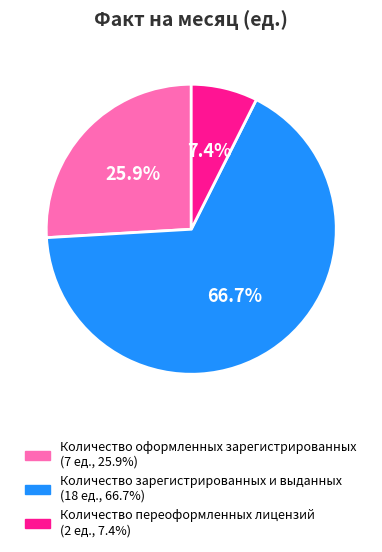

How many segments does this pie chart have?

3